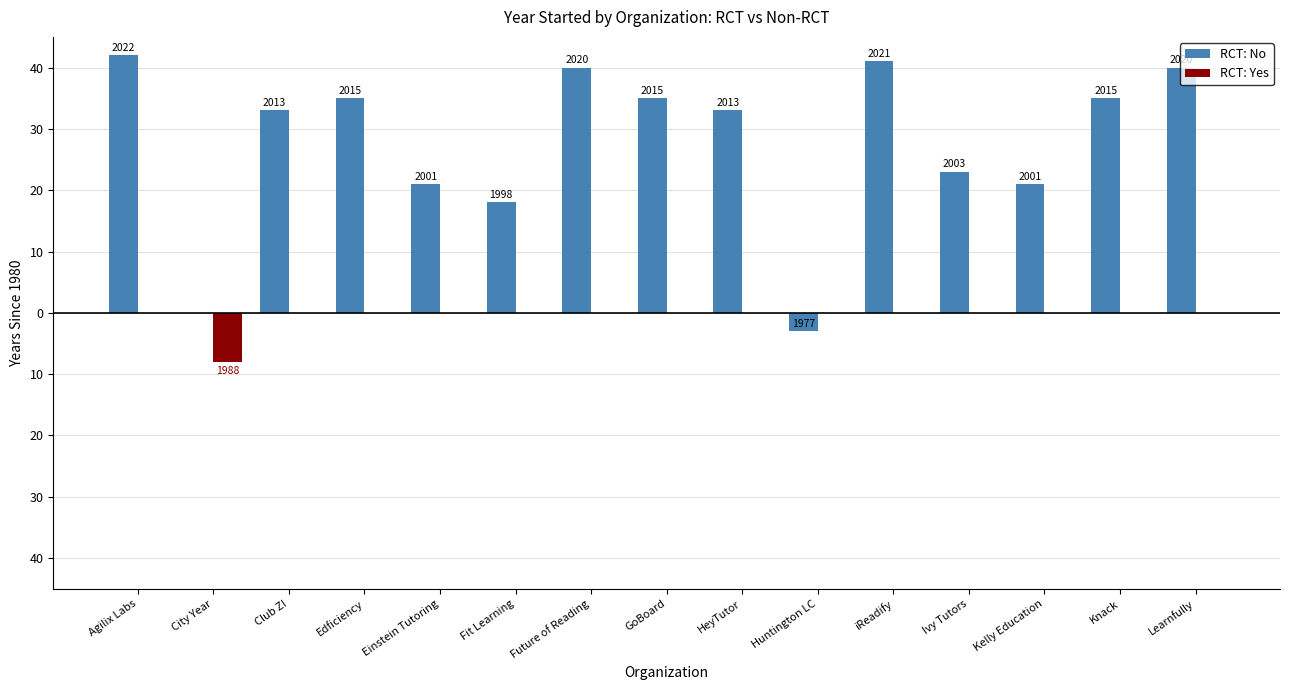

List the series in order of their overall mean, lowest first.

RCT: Yes, RCT: No